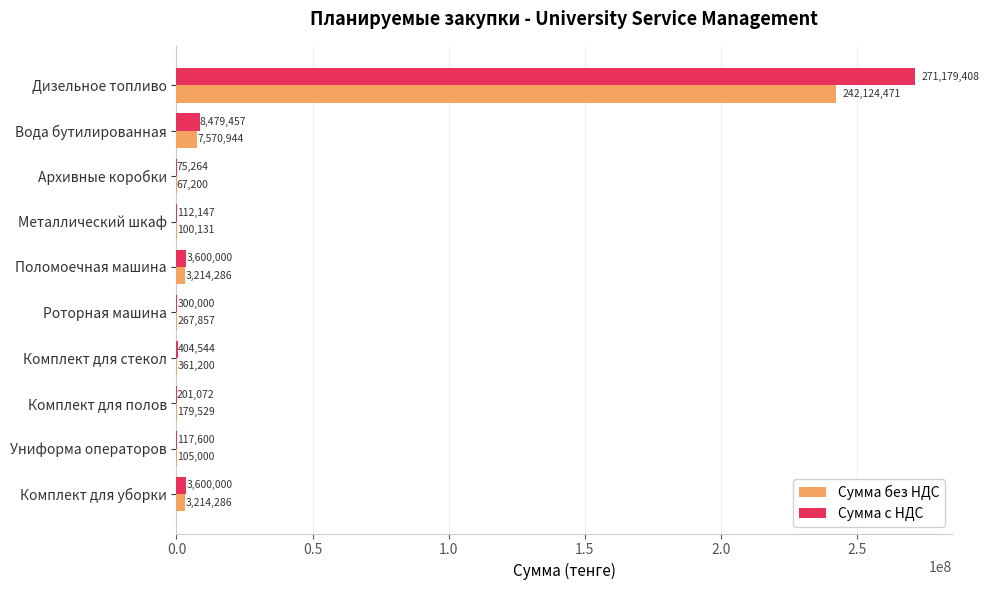

Which series has the largest total across all categories?

Сумма с НДС